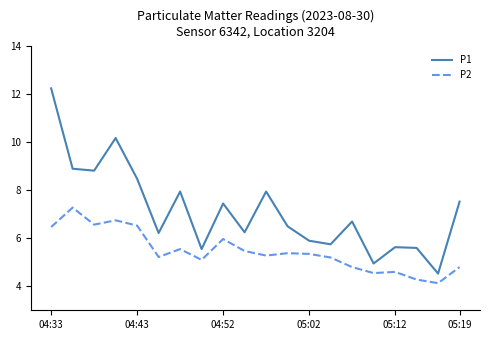

At how many categories does at least one series exceed 11?

1